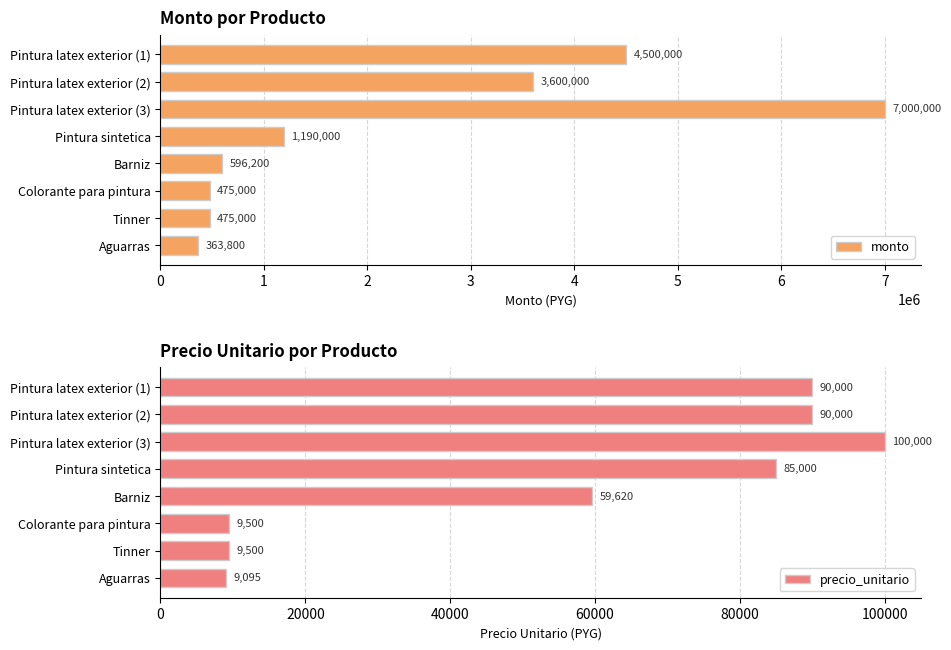

Which series has the largest total across all categories?

monto